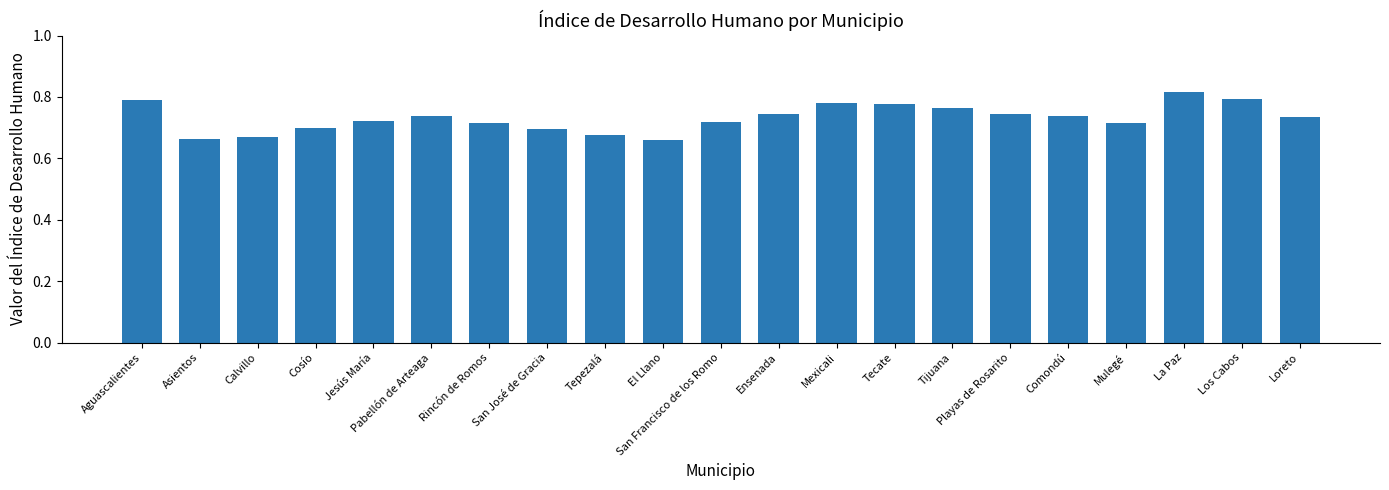

The chart shows a value of 0.8 at Los Cabos. True or false?

True